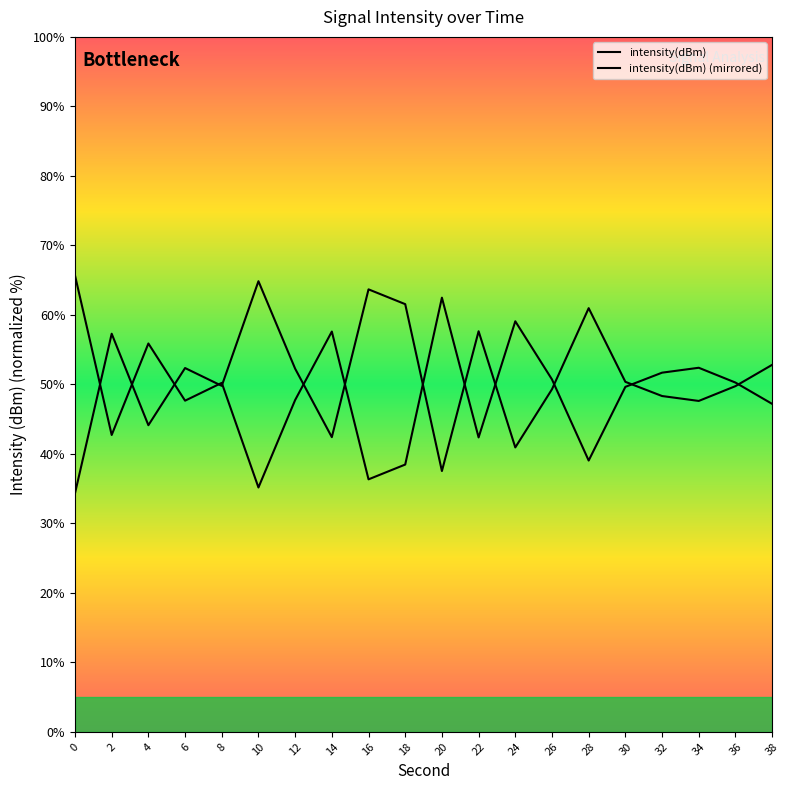

At 14, list the series in order from largest to smallest.

intensity(dBm), intensity(dBm) (mirrored)